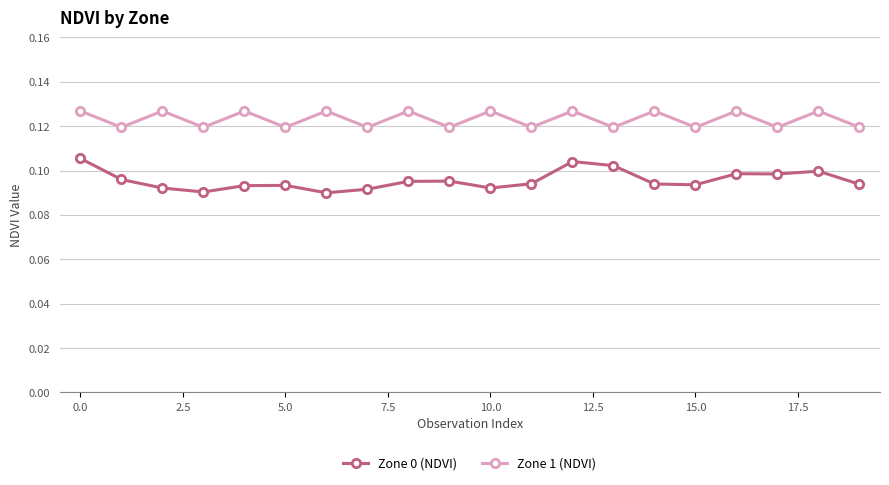

Which series has the largest total across all categories?

Zone 1 (NDVI)